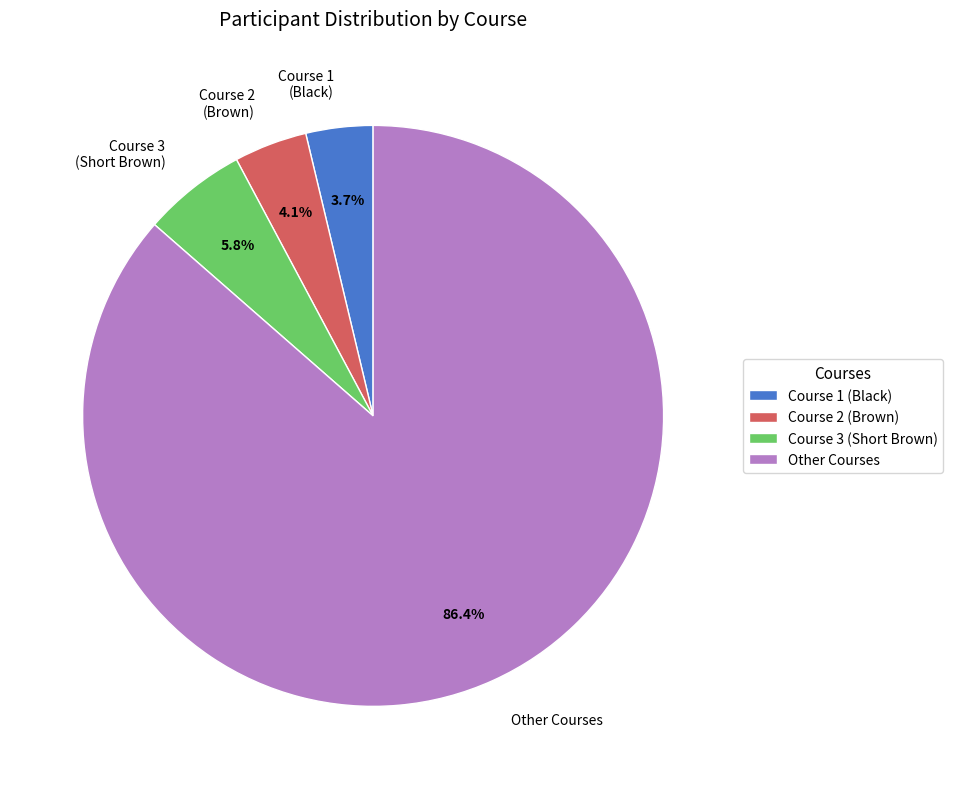

Is there a majority slice in this chart?

Yes